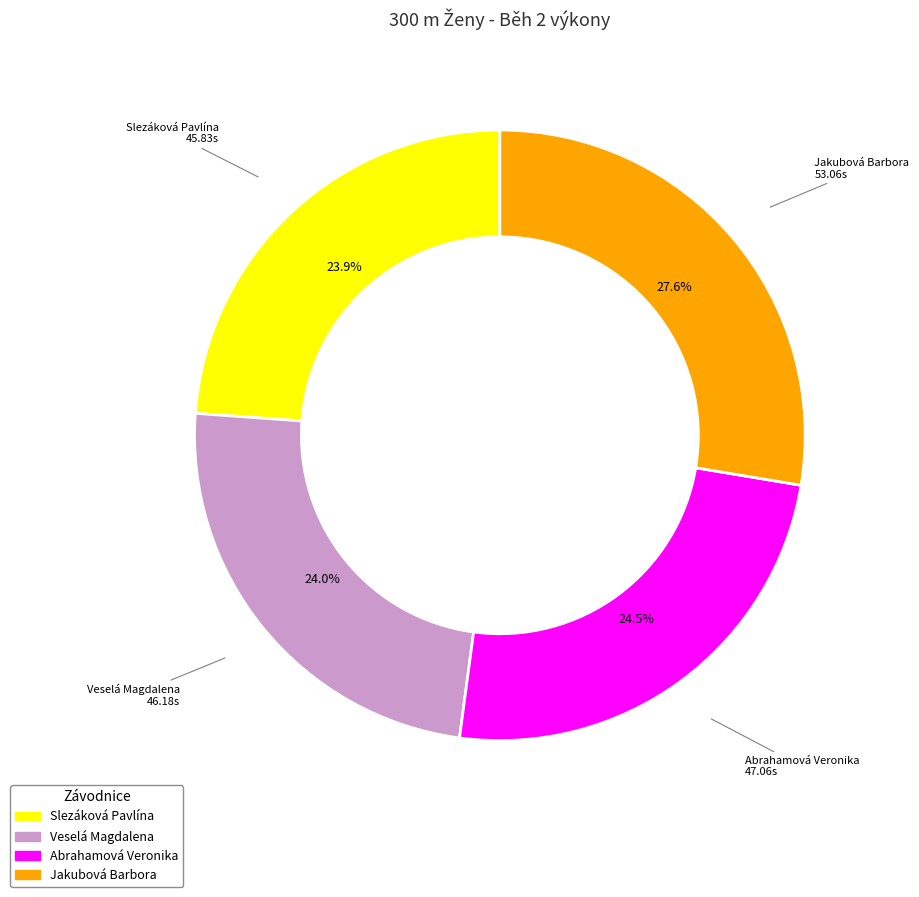

The Veselá Magdalena slice represents 16% of the pie. True or false?

False